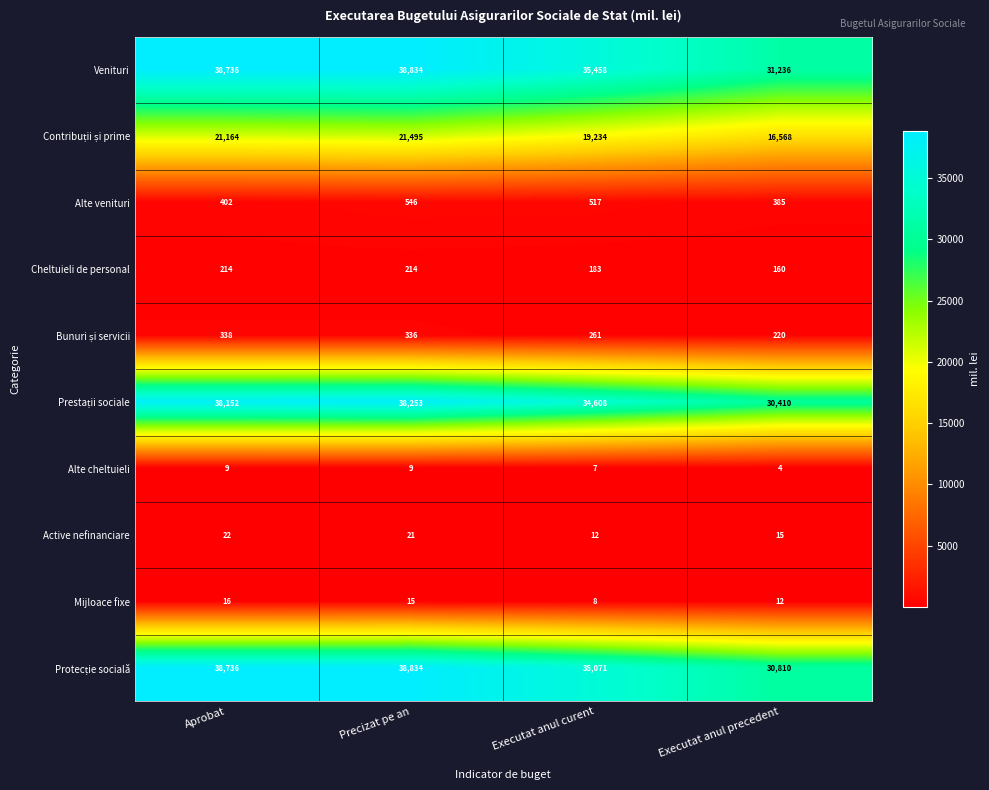

What is the minimum value for Venituri?

31236